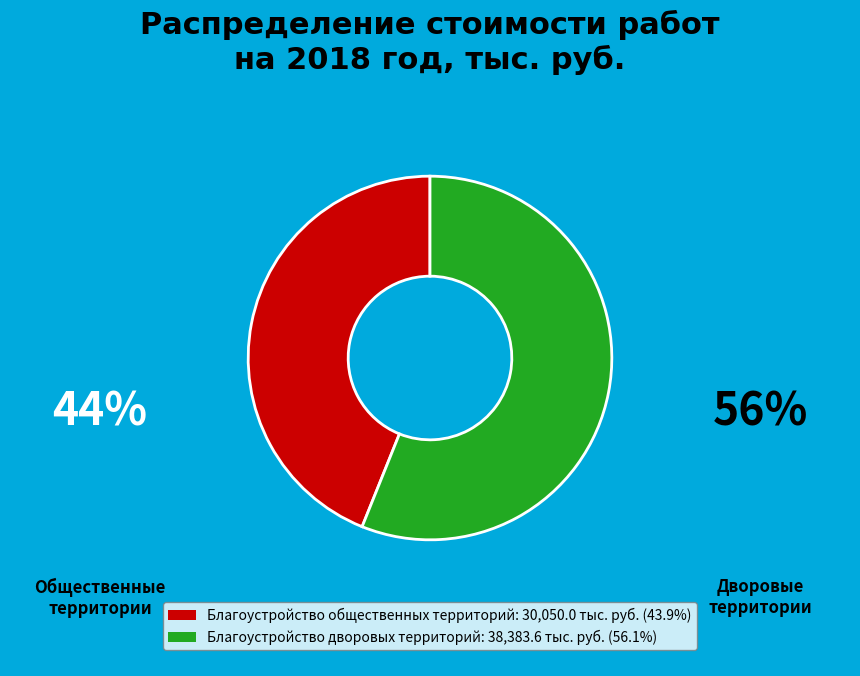

Combined, do Благоустройство дворовых территорий and Благоустройство общественных территорий account for over 50%?

Yes